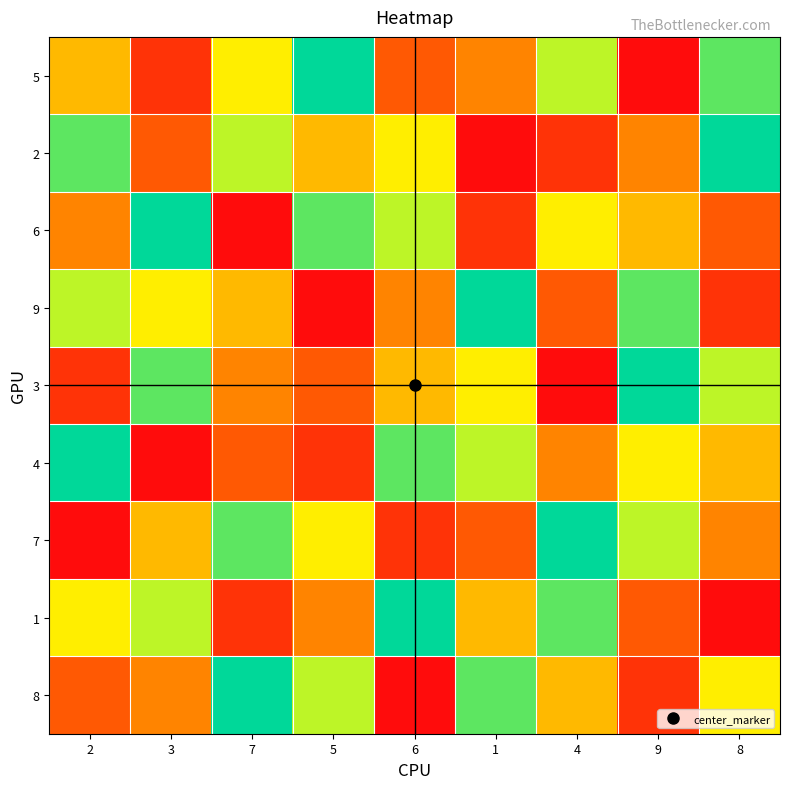

What is the total value across all series at 2?

45